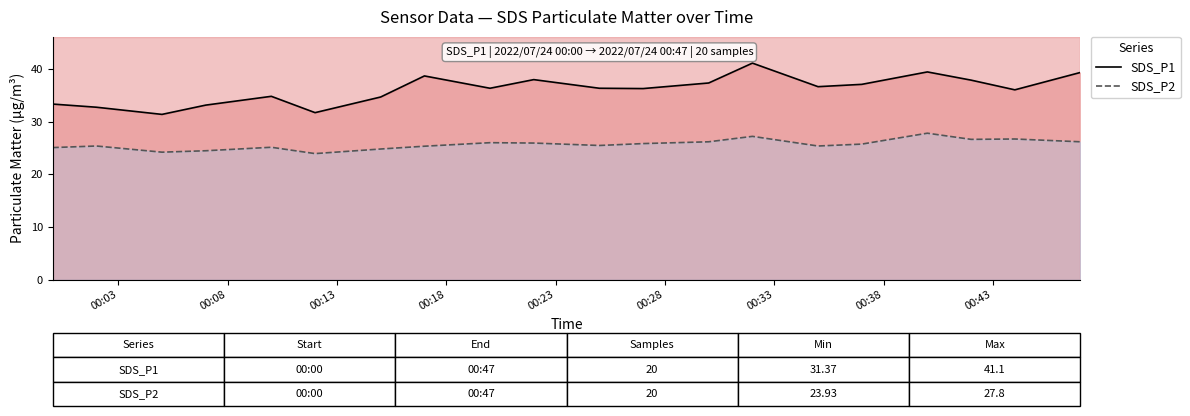

What is the difference between the second highest and second lowest values in the SDS_P2 series?

3.0